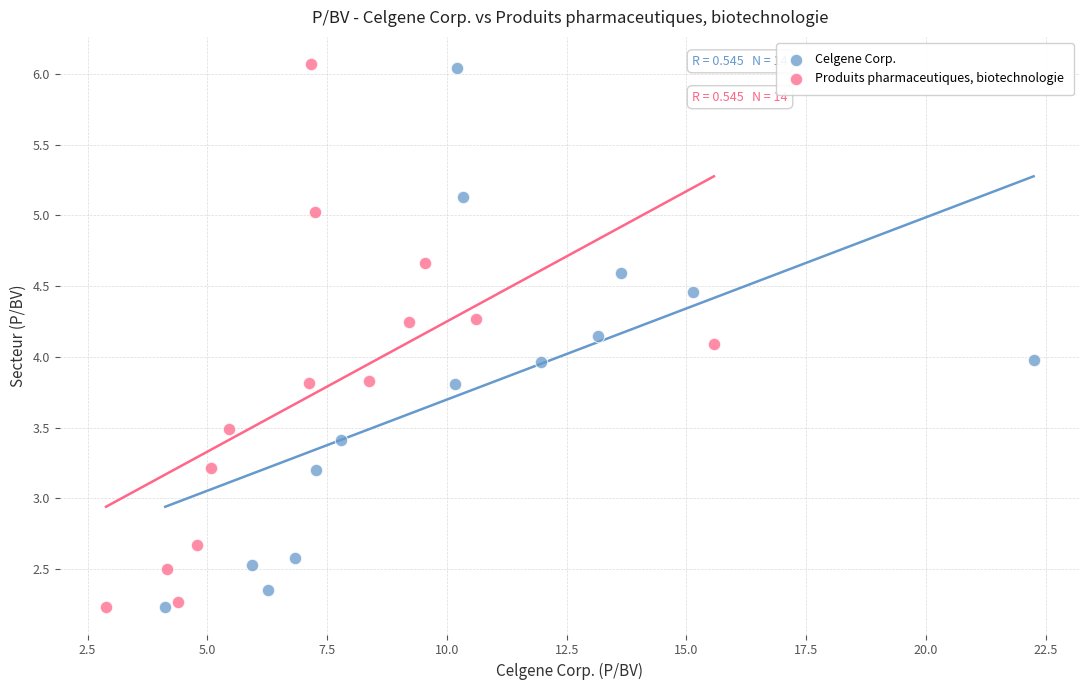

Which series has the widest spread of Y values?

Produits pharmaceutiques, biotechnologie